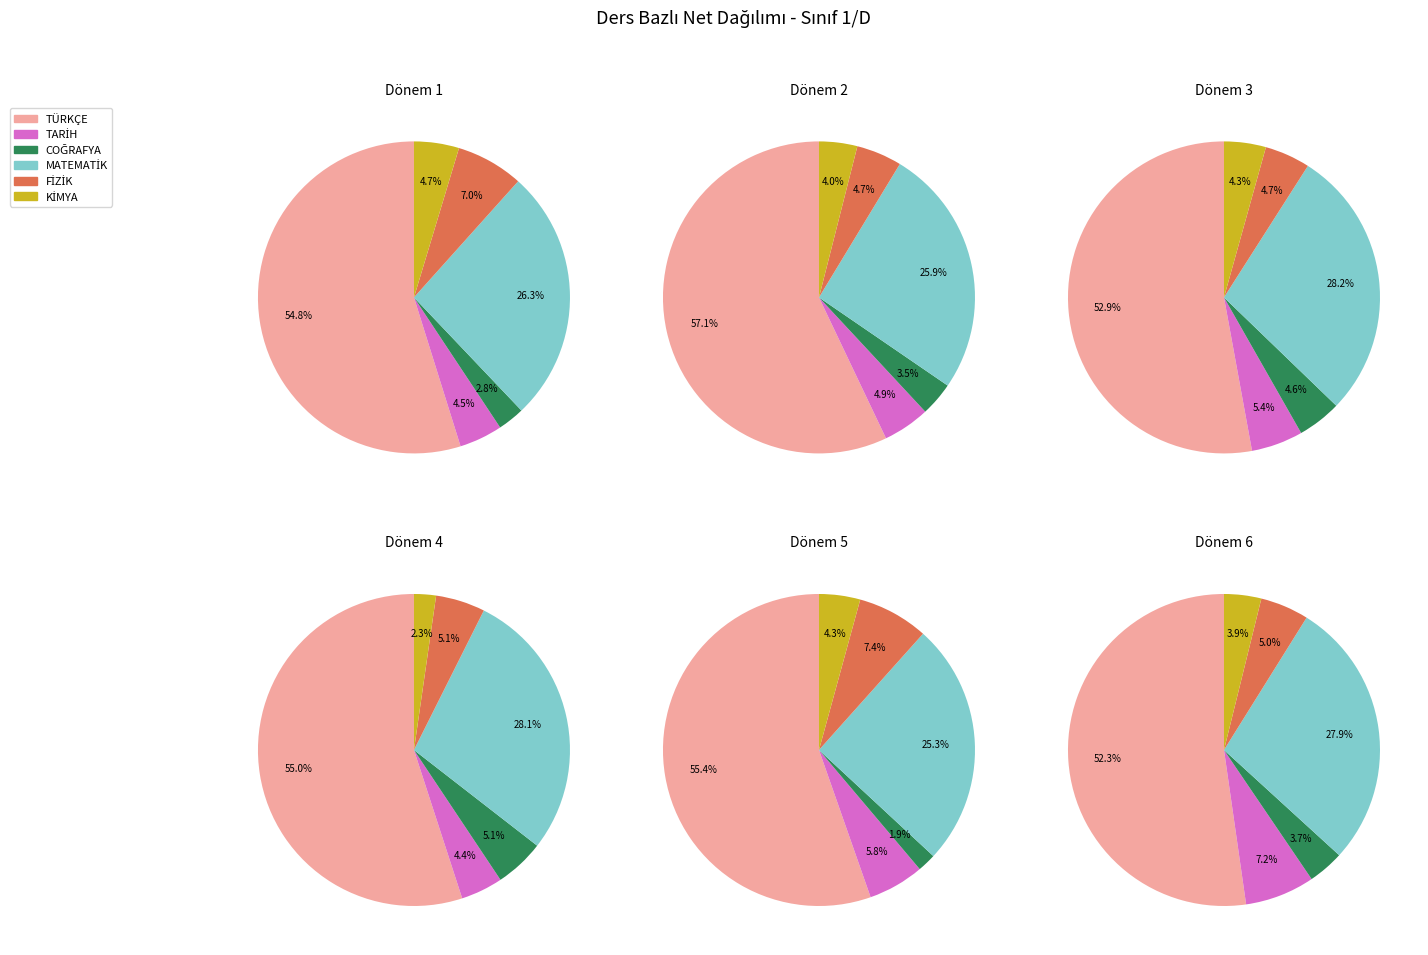

The AYŞENUR ŞAHİN slice represents 19% of the pie. True or false?

False